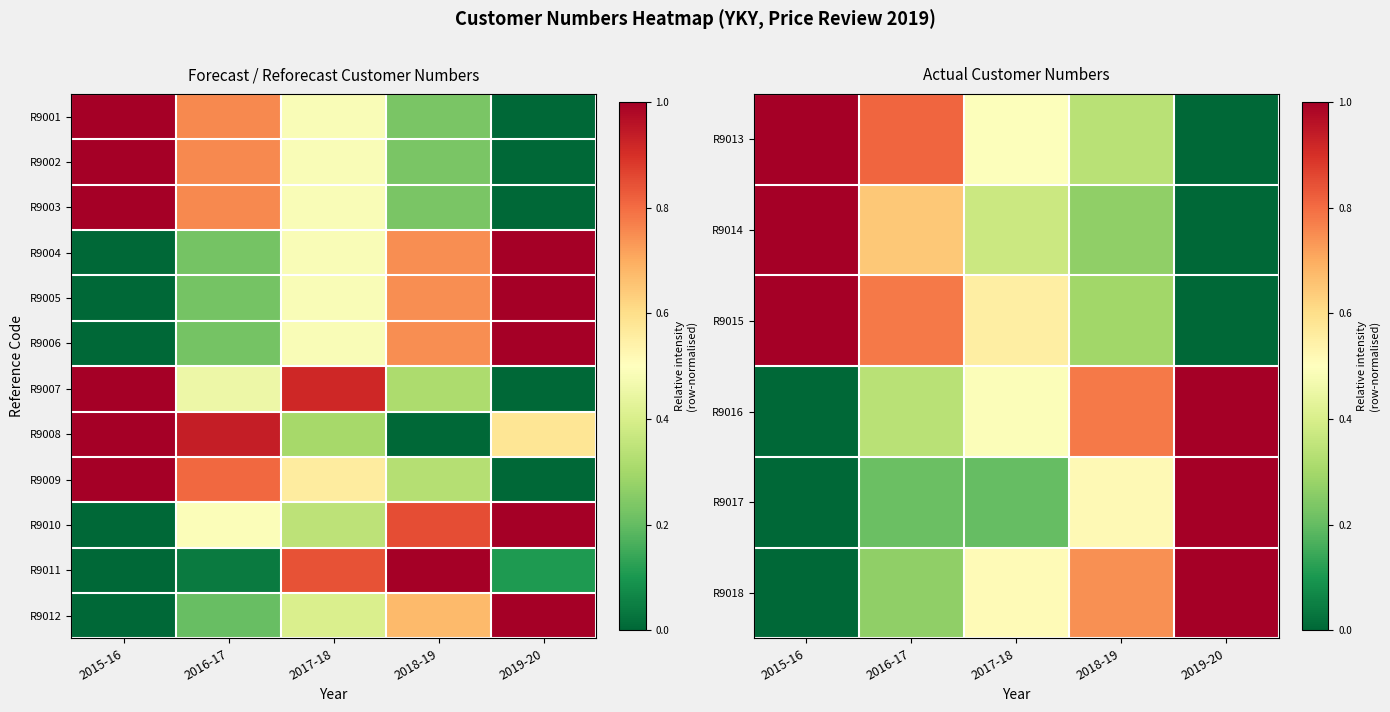

List the series in order of their peak value, lowest first.

R9013, R9014, R9015, R9016, R9017, R9018, R9007, R9008, R9009, R9010, R9011, R9012